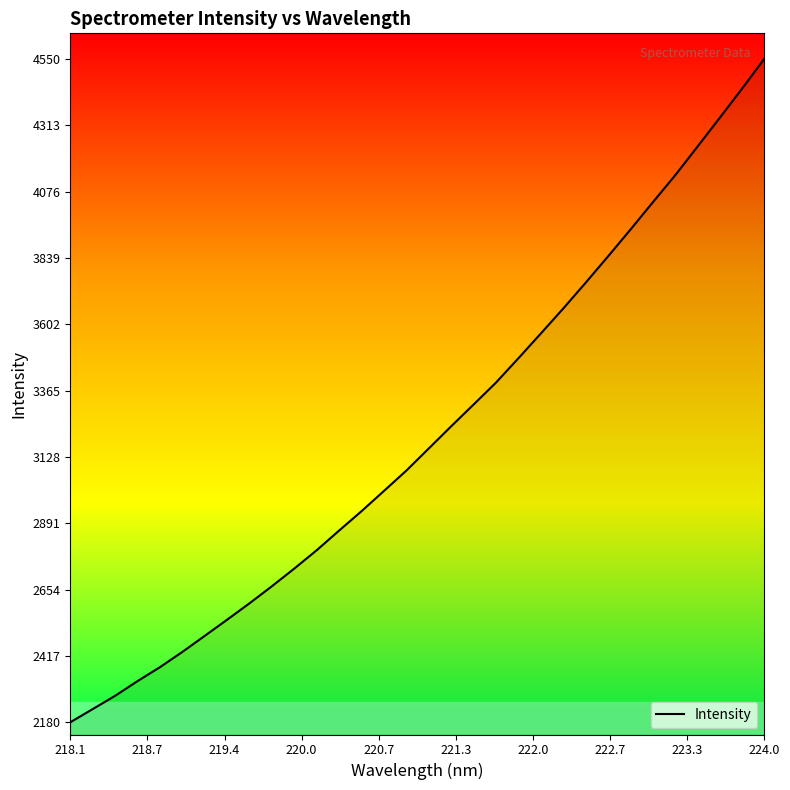

What is the minimum value shown in the chart?

2180.1